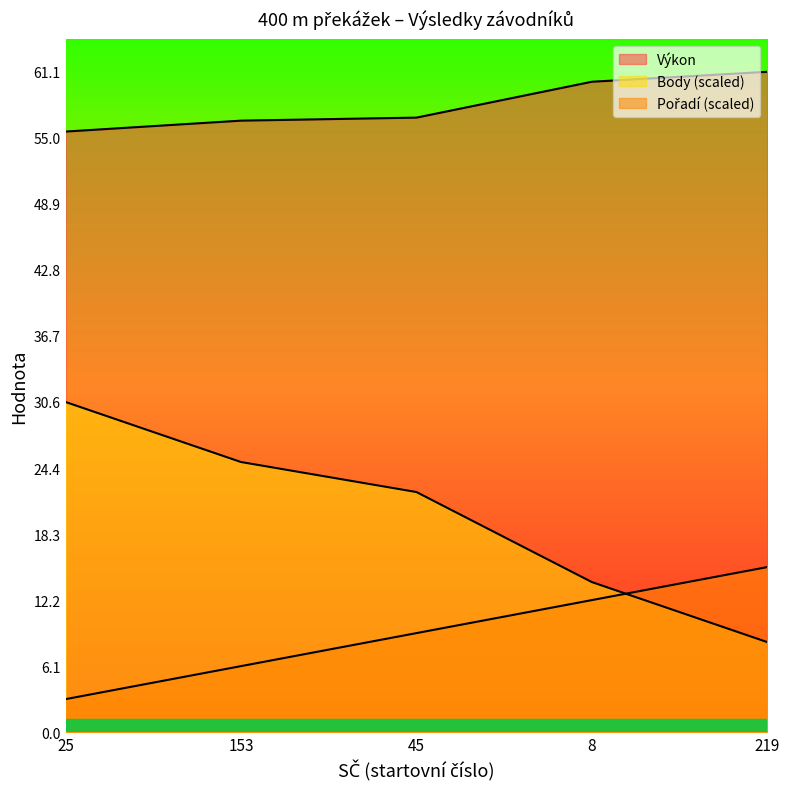

Reading left to right, what are all the values shown in this chart?

Pořadí: 3.1	6.1	9.2	12.2	15.3
Výkon: 55.6	56.6	56.9	60.2	61.1
Body: 30.6	25.0	22.2	13.9	8.3